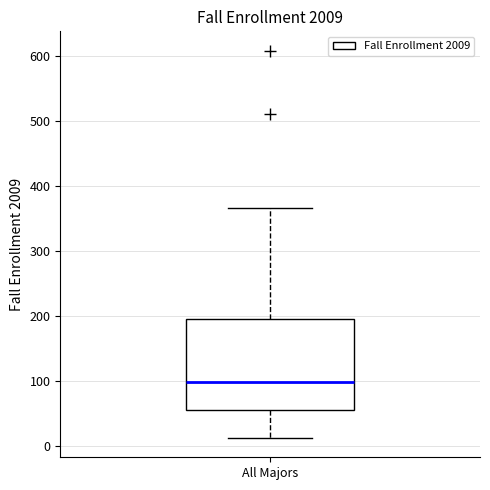

Transcribe this box plot: give where the median line is, the range the box spans, and where the two whiskers end, as read against the y-axis. The values are not printed on the chart, so give them approximately, as read against the axis.

median 100, box 60 to 200, whiskers 10 to 370